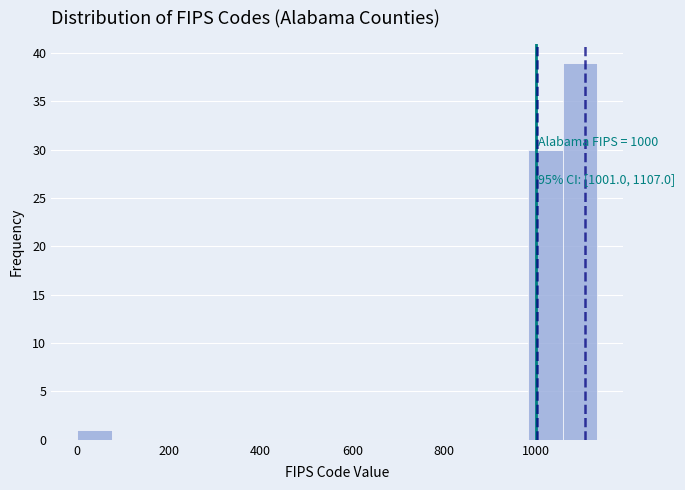

Around what value on the x-axis is the tallest bar? Give the approximate position of its centre, as read against the axis.

1100